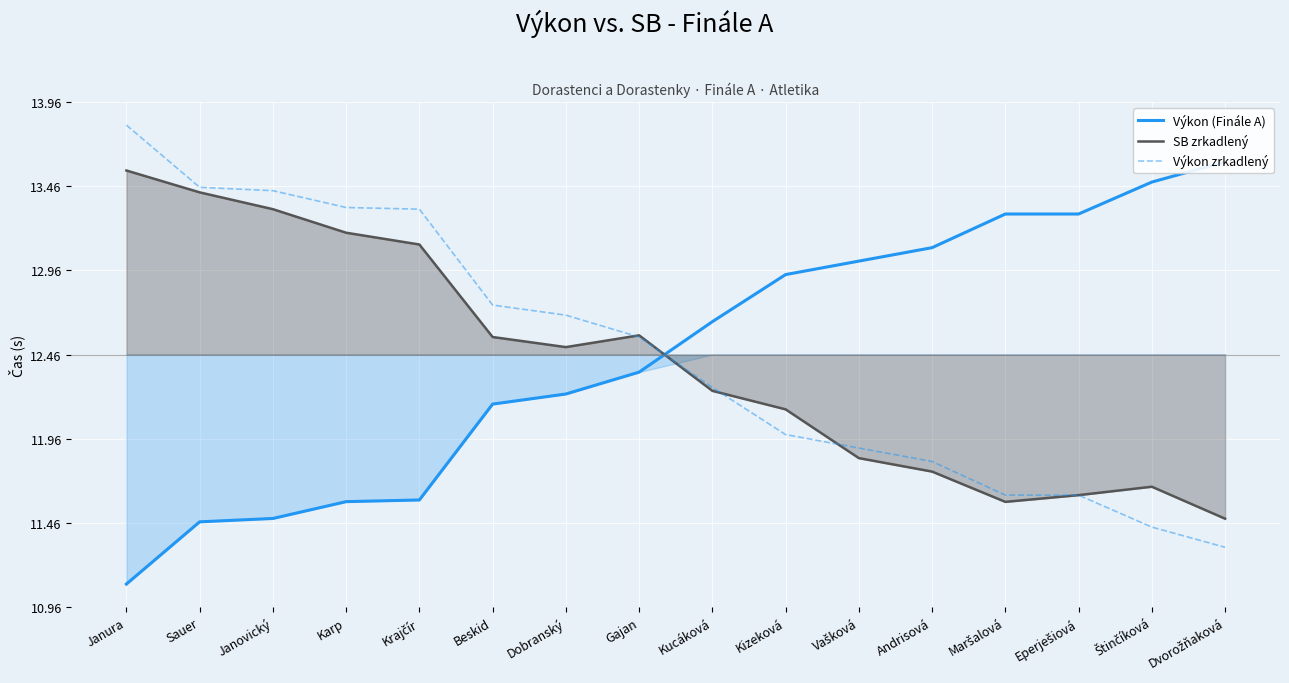

What is the sum of all SB zrkadlený values?

198.7